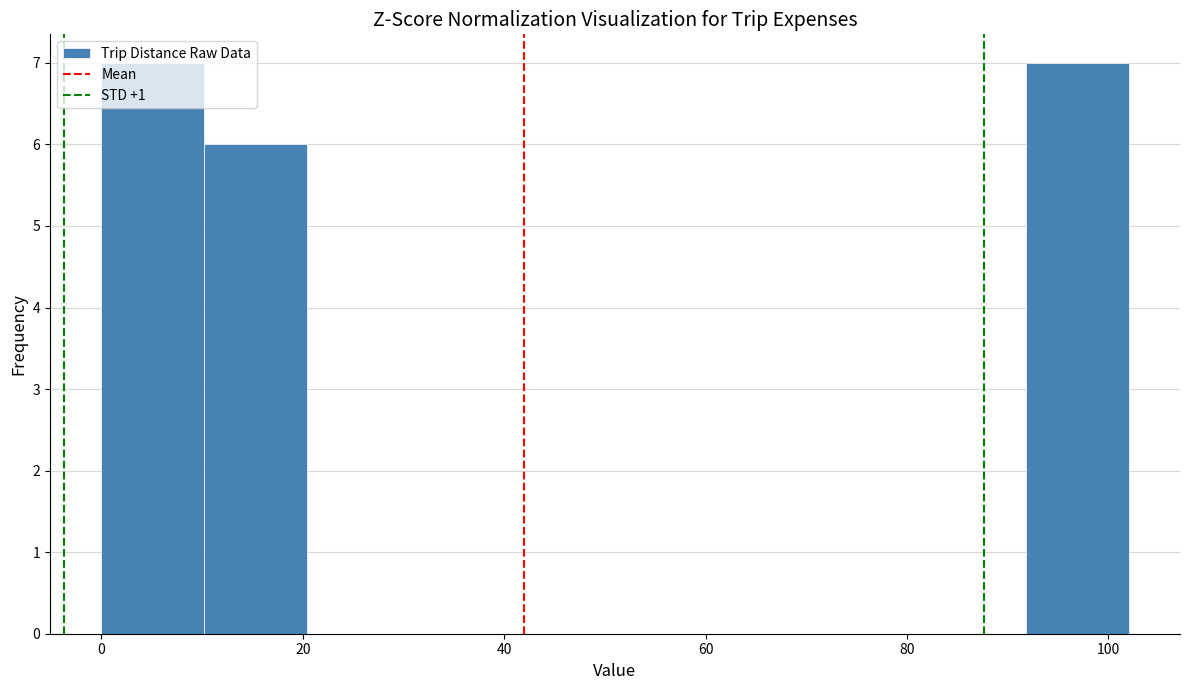

Reading left to right, list every bar in this chart as the range it spans on the x-axis followed by its height. Neither the bar edges nor the heights are printed on the chart, so give them approximately, as read against the axes.

0.0 to 10.2: 7
10.2 to 20.4: 6
20.4 to 30.6: 0
30.6 to 40.8: 0
40.8 to 51.0: 0
51.0 to 61.2: 0
61.2 to 71.4: 0
71.4 to 81.6: 0
81.6 to 91.8: 0
91.8 to 102.0: 7